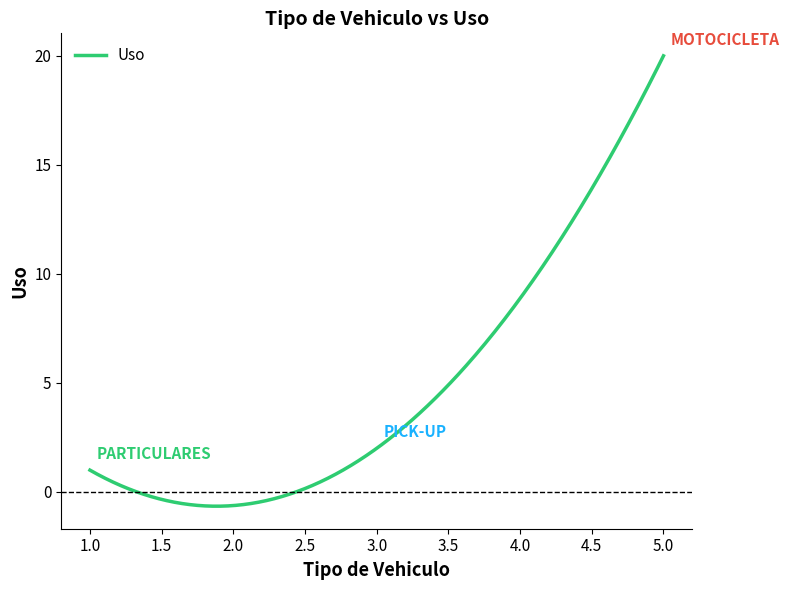

What is the maximum value shown in the chart?

20.0